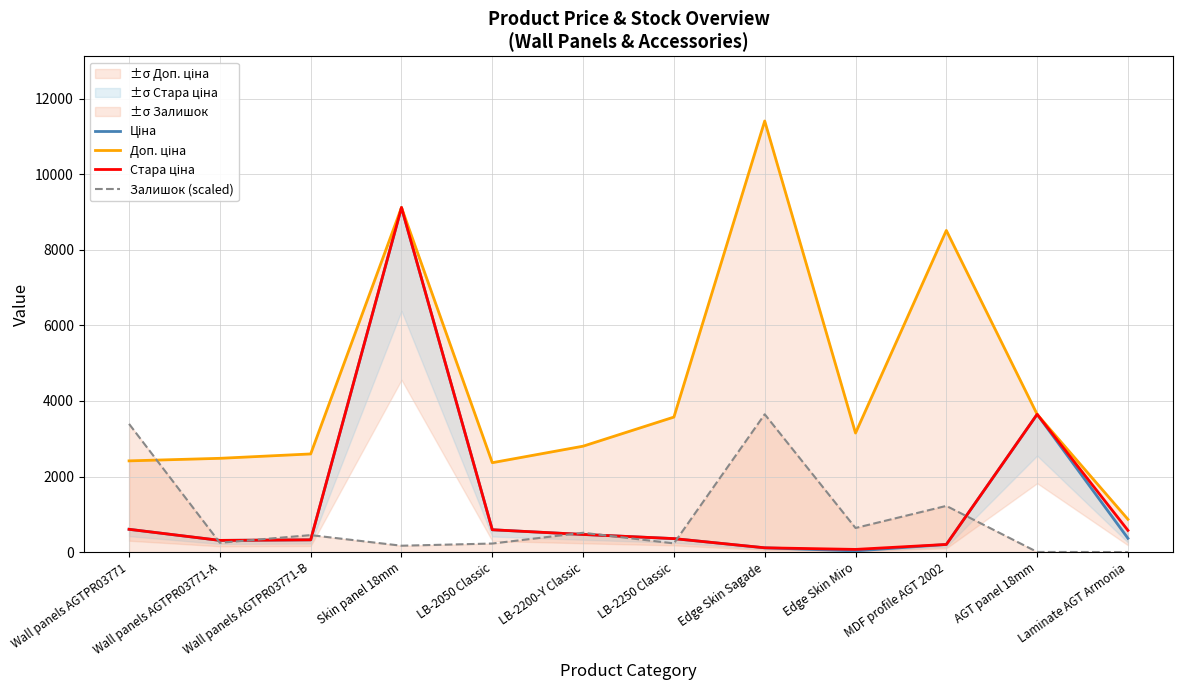

What is the total value across all series at LB-2250 Classic?

4520.0